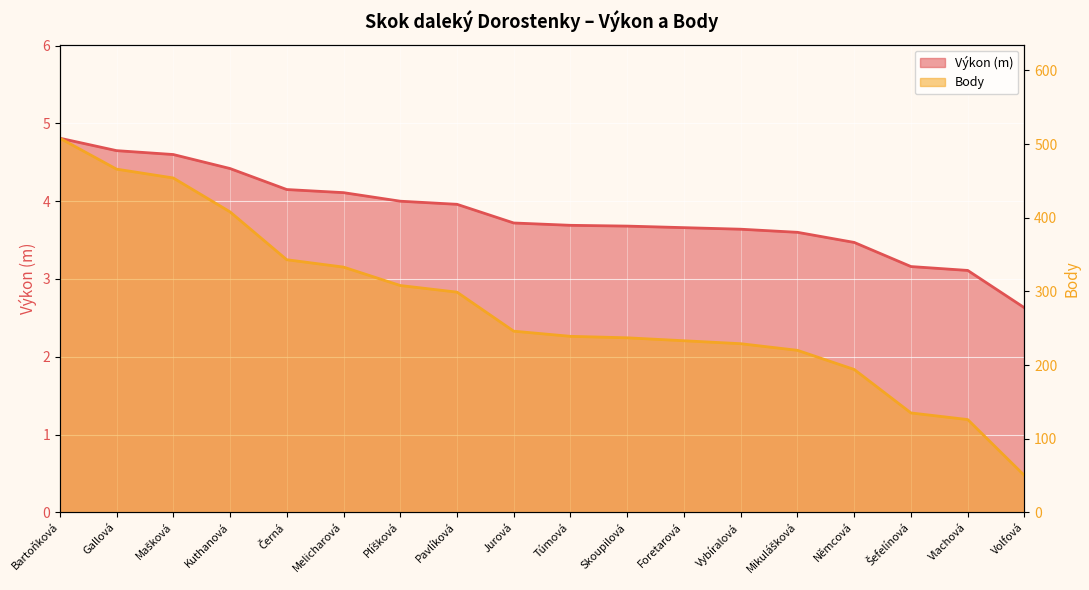

What is the maximum value shown in the chart?

508.0